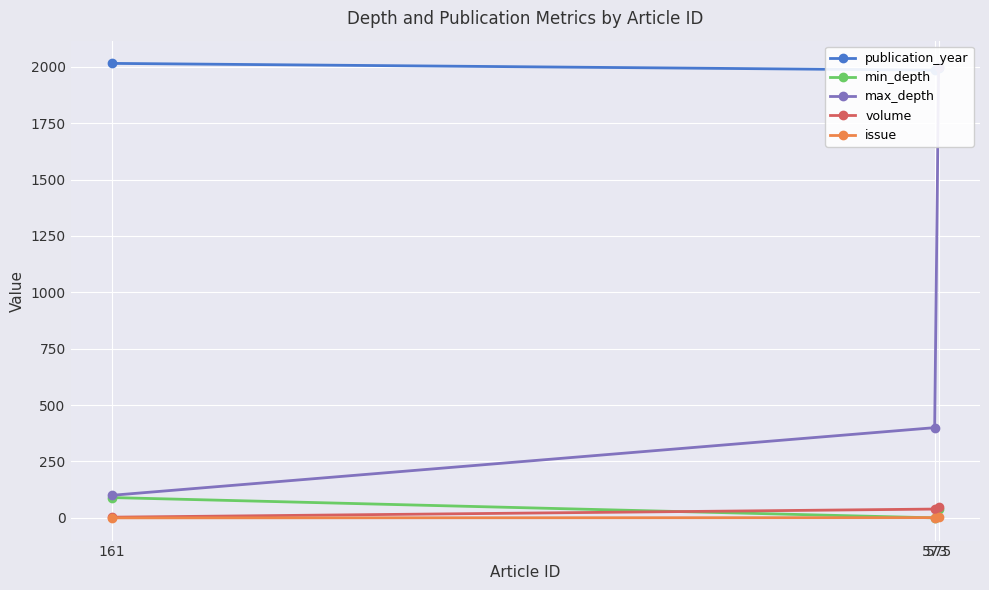

What is the difference between the second highest and minimum values in the max_depth series?

300